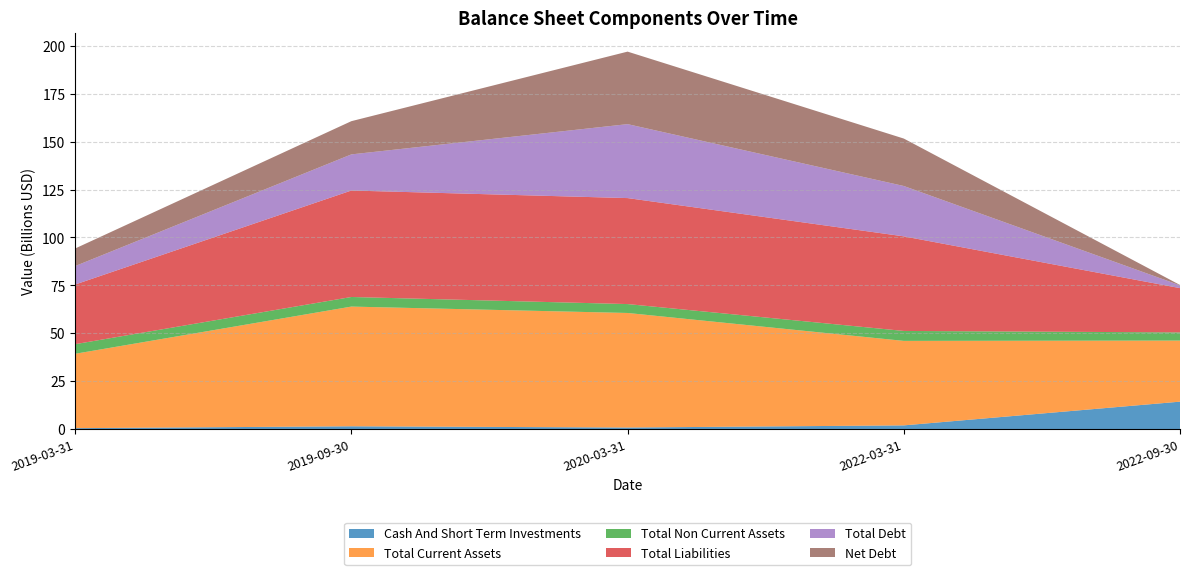

Reading left to right, list all the values displayed in this chart.

Cash And Short Term Investments: 578100000	1551600000	910200000	2026800000	14398500000
Total Current Assets: 38785900000	62421000000	59730400000	44058200000	31847500000
Total Non Current Assets: 5012300000	5005700000	4642700000	5184400000	4265100000
Total Liabilities: 31110900000	55523300000	55267800000	49326100000	23088800000
Total Debt: 9614900000	18833500000	38560300000	26259200000	1454700000
Net Debt: 9175500000	17326400000	37813800000	24734800000	180900000